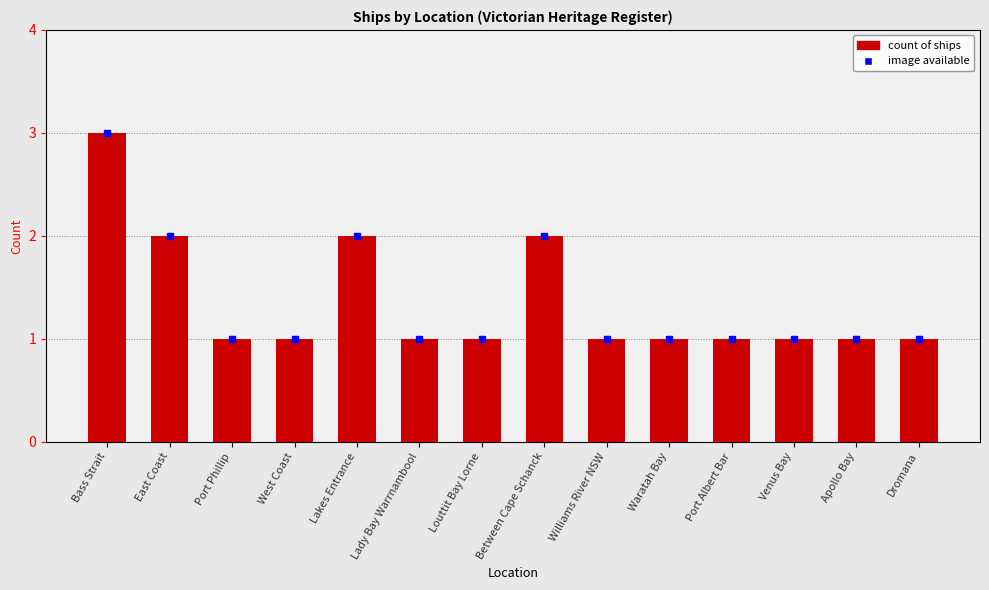

Reading left to right, list all the values displayed in this chart.

3	2	1	1	2	1	1	2	1	1	1	1	1	1